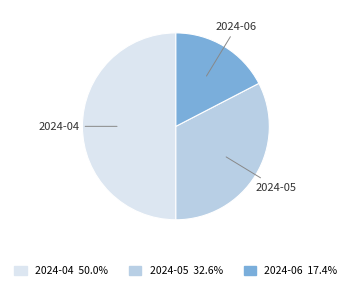

Rank the categories by value from highest to lowest.

2024-04, 2024-05, 2024-06